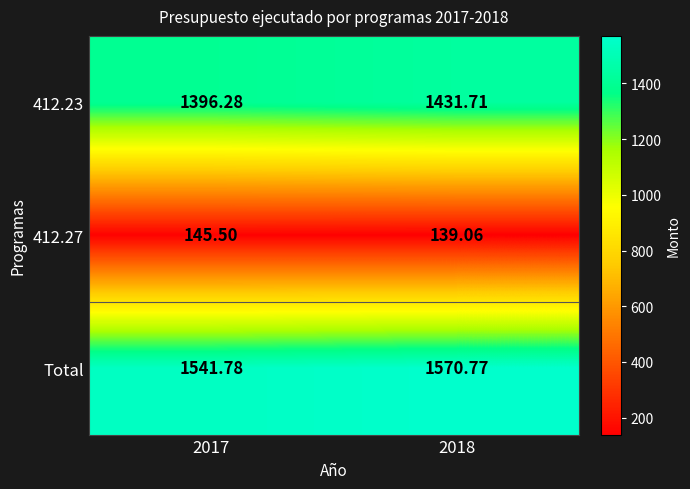

Is the value of 412.23 at 2018 greater than the value of 412.27 at 2017?

Yes